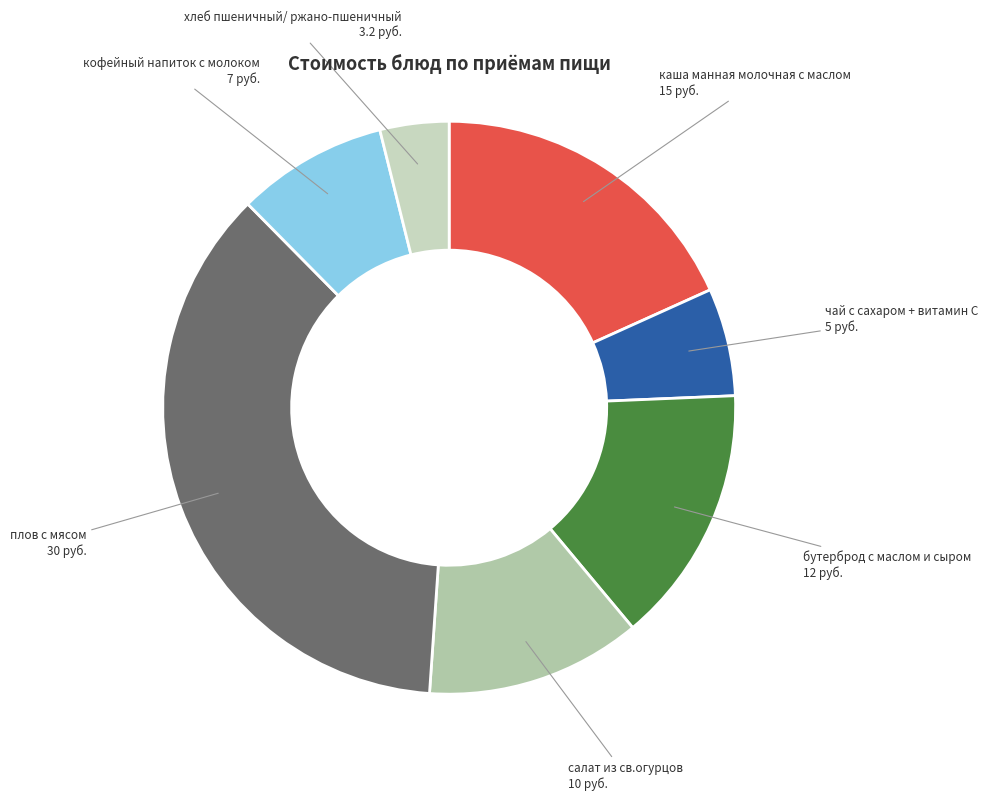

How many segments does this pie chart have?

7